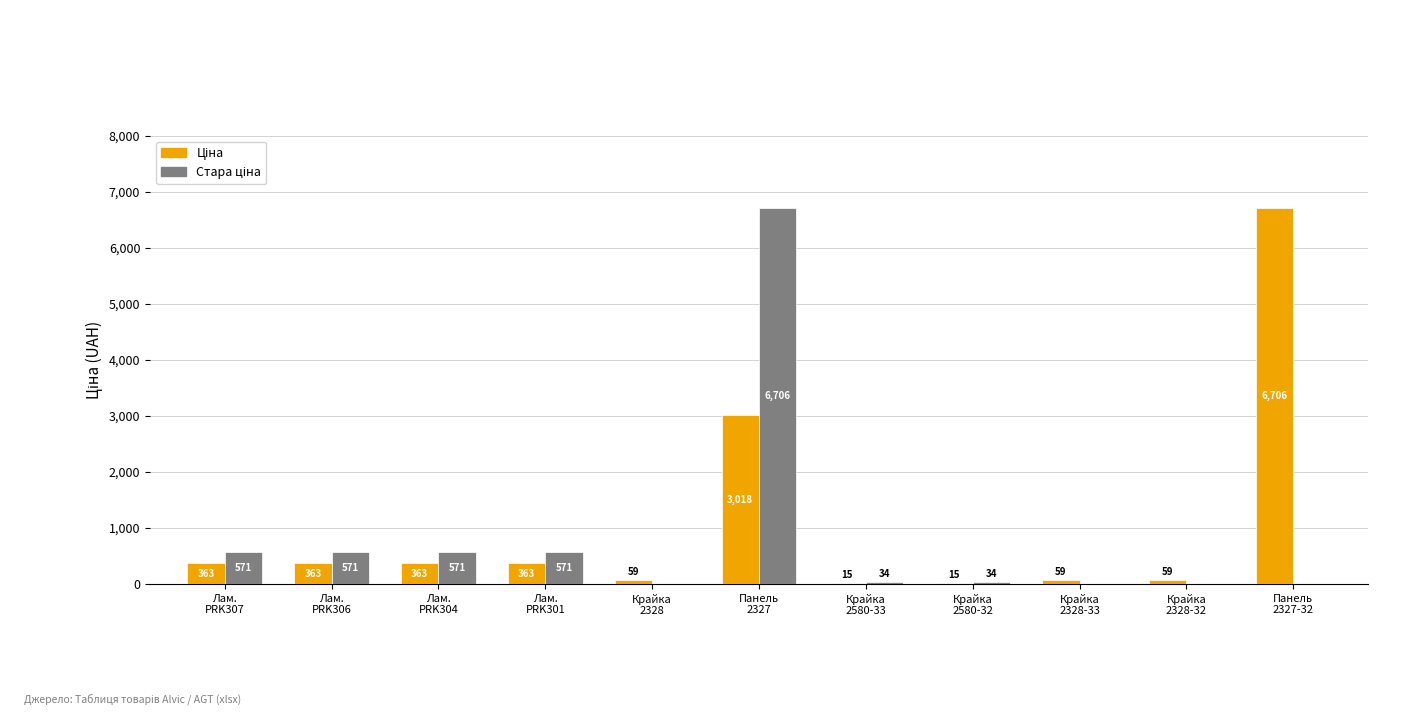

How many groups of bars are there?

11